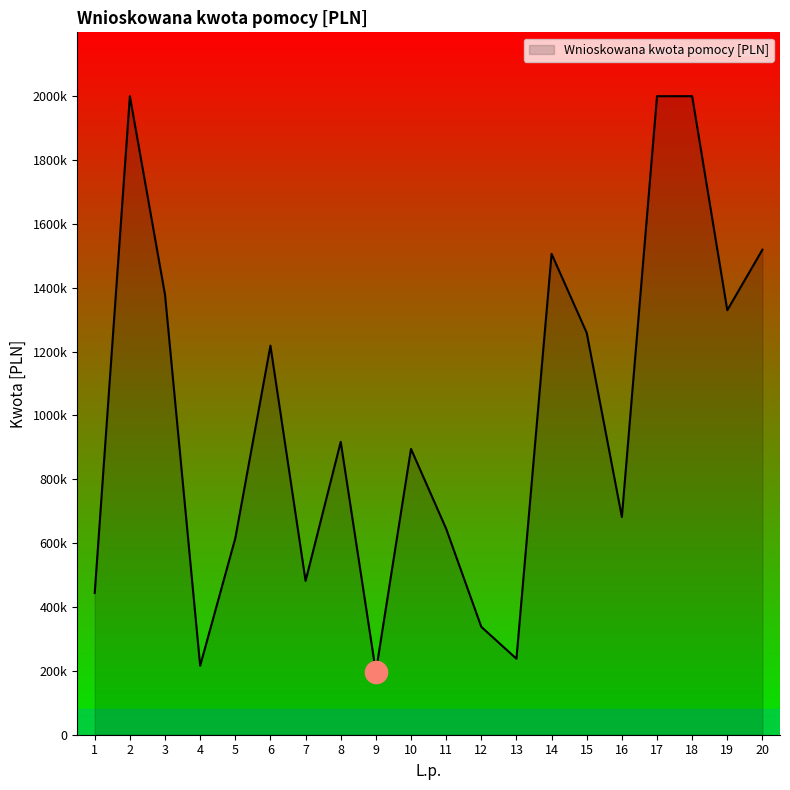

True or false: the data shows 851797 at 5.

False